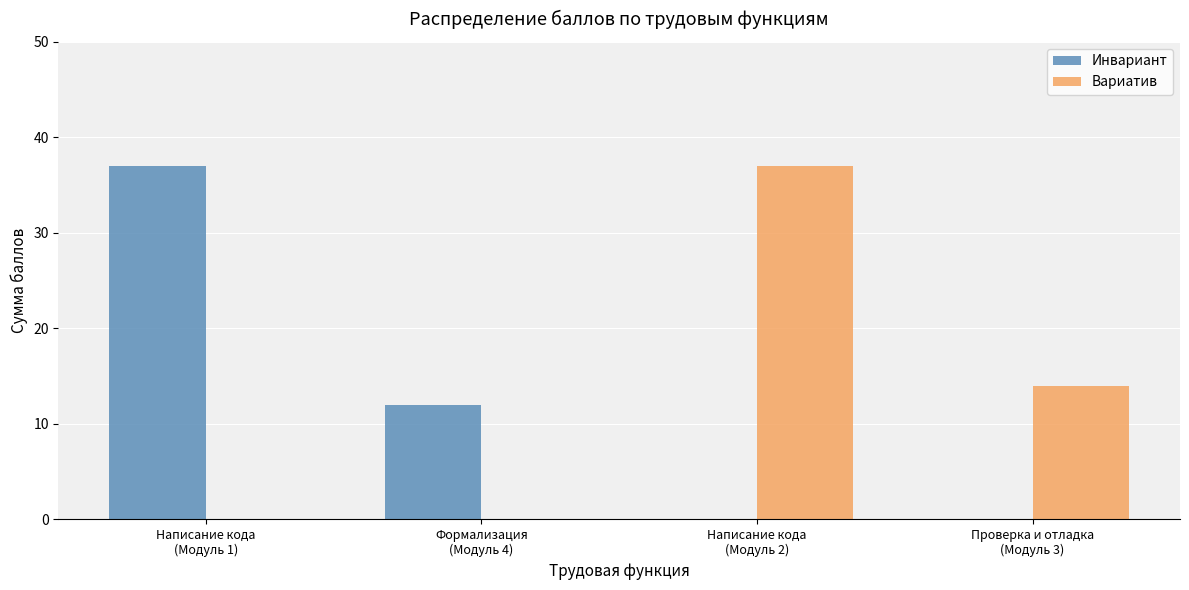

What are all the series names shown in the legend?

Инвариант, Вариатив